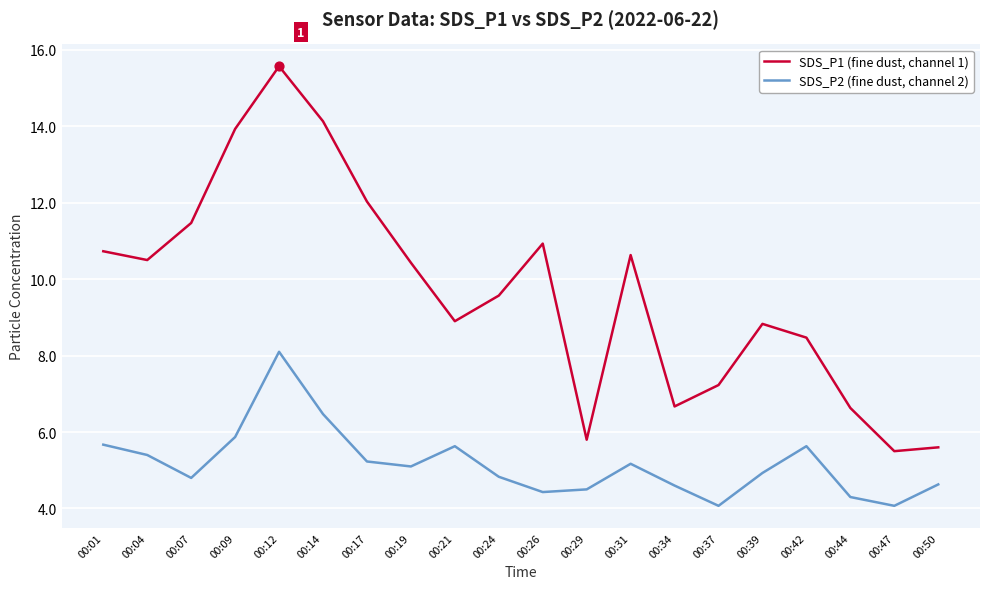

Which series has the largest total across all categories?

SDS_P1 (fine dust, channel 1)